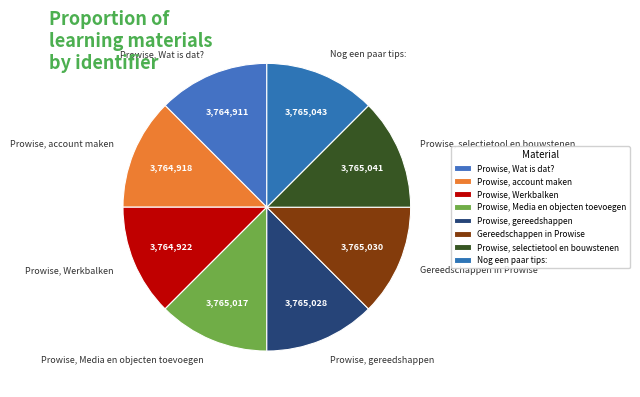

What is the ratio of the value at Prowise, selectietool en bouwstenen to the value at Prowise, Wat is dat??

1.0